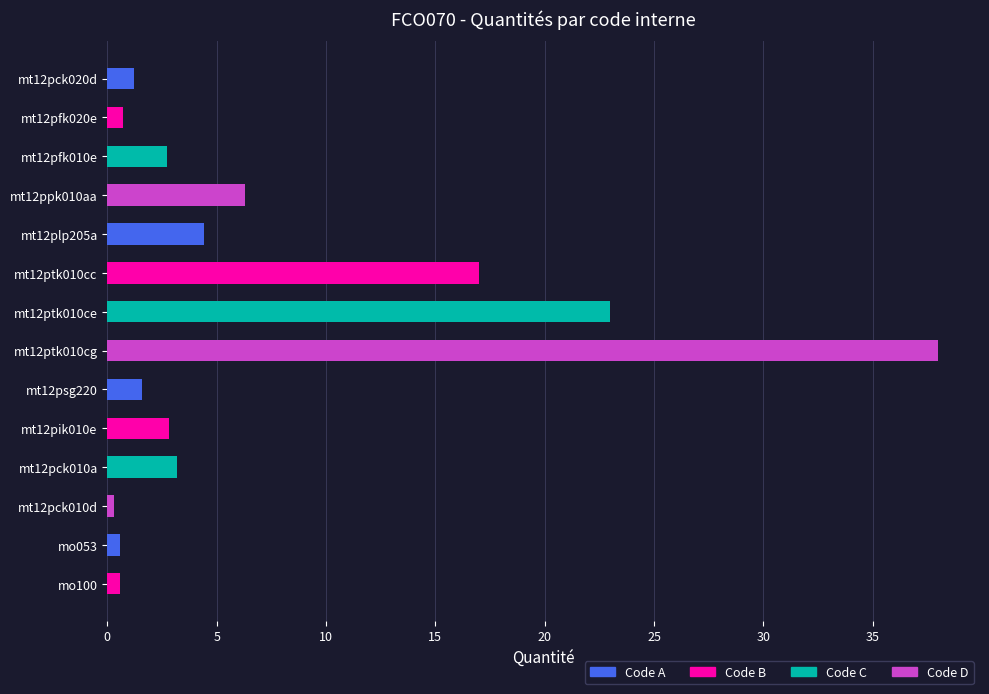

At which category does the chart reach its peak across all series?

mt12ptk010cg